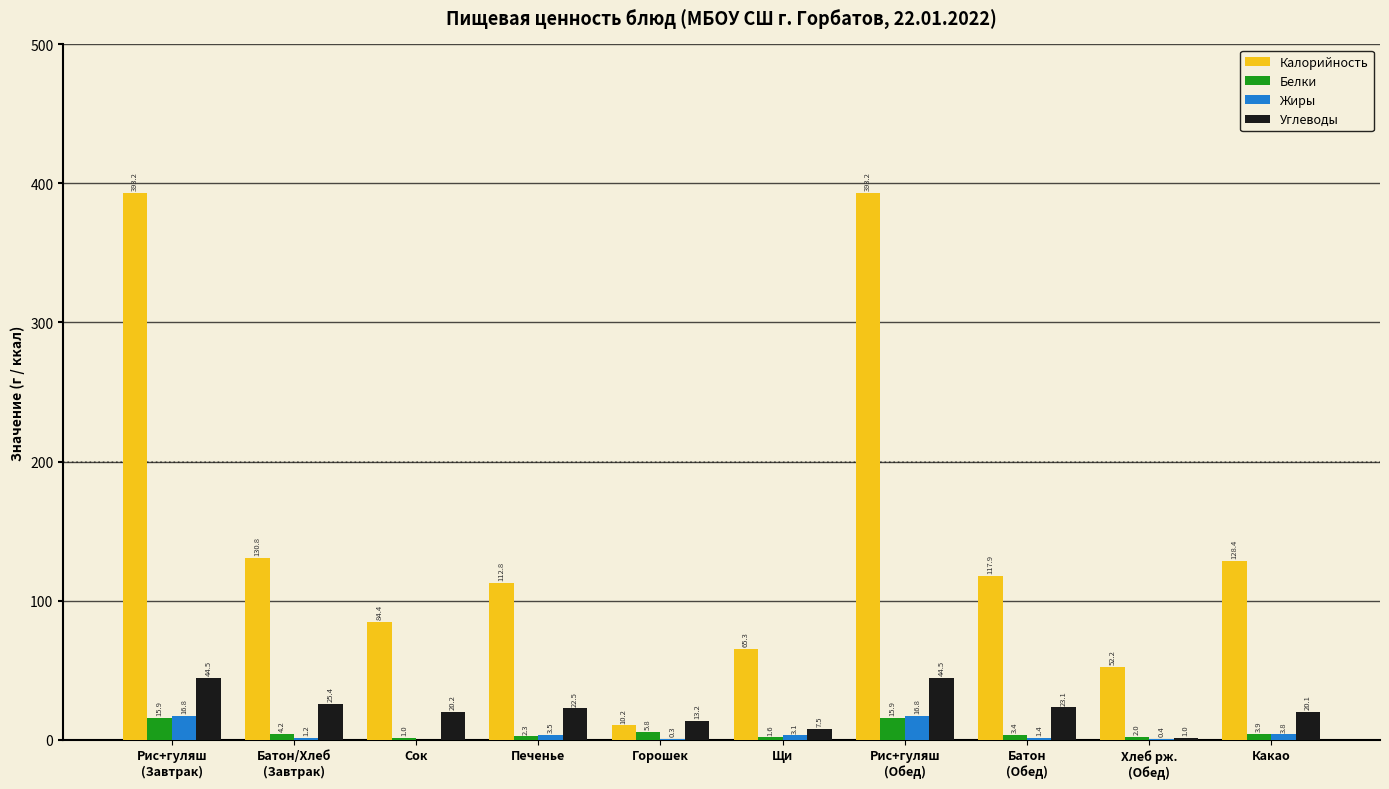

True or false: Калорийность has a value of 52.2 at Хлеб рж.
(Обед).

True